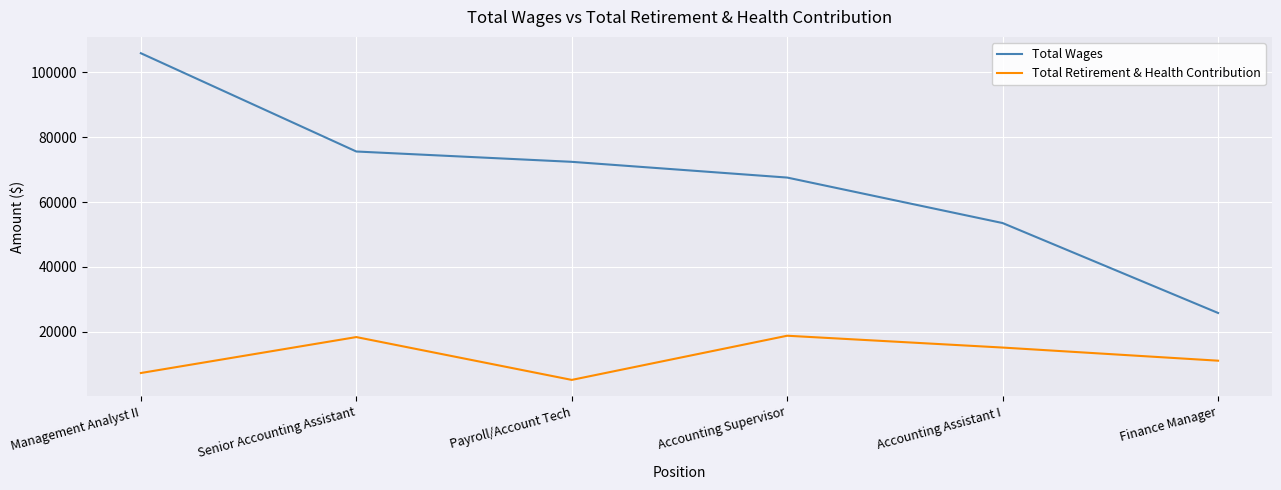

The Total Wages series shows 43617 at Finance Manager. True or false?

False